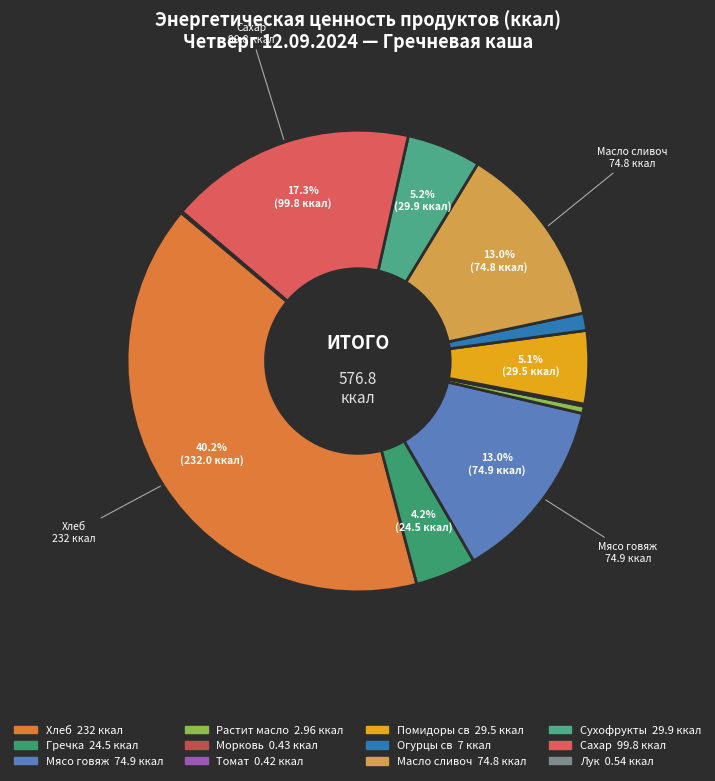

Is it true that Лук is 6% of the pie?

False